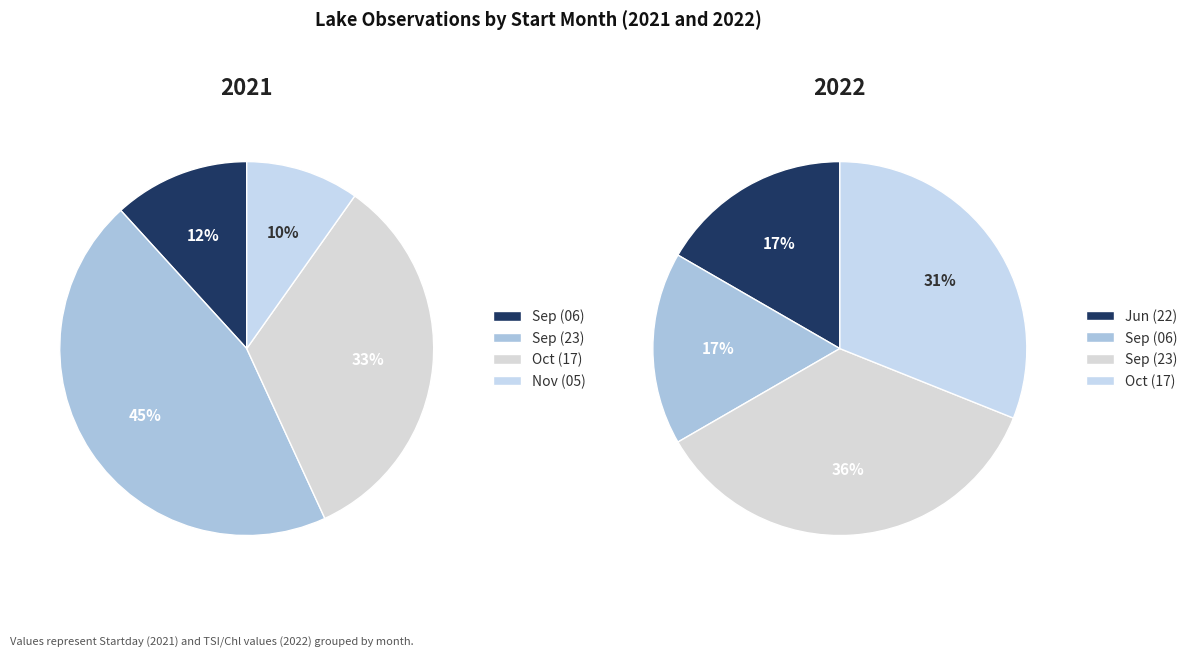

The 1 slice represents 3% of the pie. True or false?

False